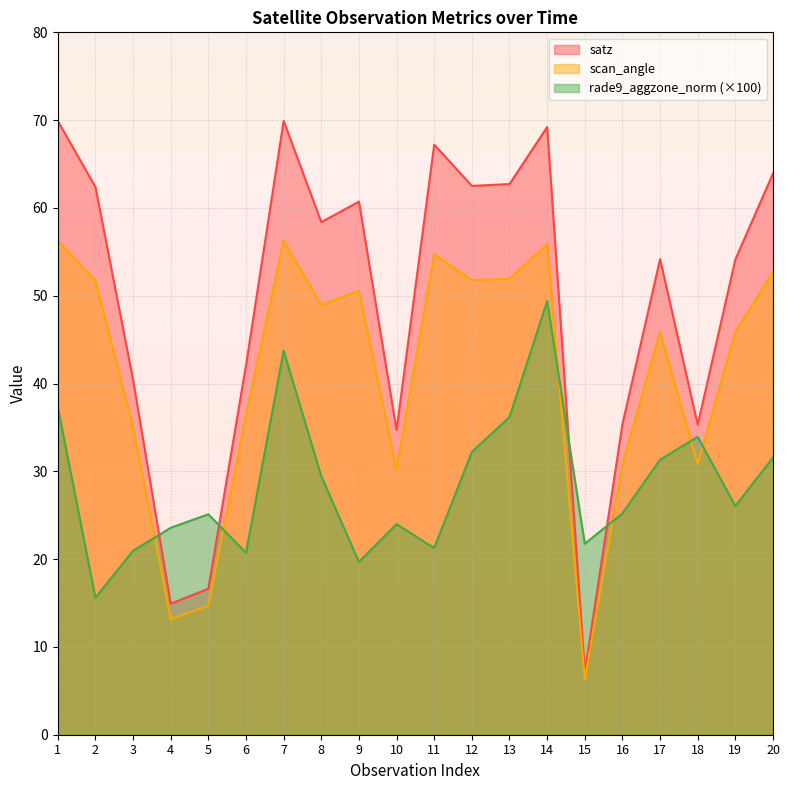

Reading left to right, what are all the values shown in this chart?

satz: 69.9	62.4	40.4	14.9	16.6	42.1	69.9	58.4	60.7	34.7	67.2	62.5	62.7	69.2	7.1	35.4	54.2	35.3	54.1	63.9
scan_angle: 56.3	51.7	35.1	13.2	14.7	36.4	56.3	49.0	50.6	30.3	54.7	51.8	51.9	55.9	6.3	30.8	45.9	30.8	45.9	52.7
rade9_aggzone_norm: 37.3	15.6	20.9	23.6	25.1	20.7	43.7	29.4	19.7	24.0	21.3	32.2	36.2	49.4	21.8	25.2	31.3	33.9	26.1	31.6